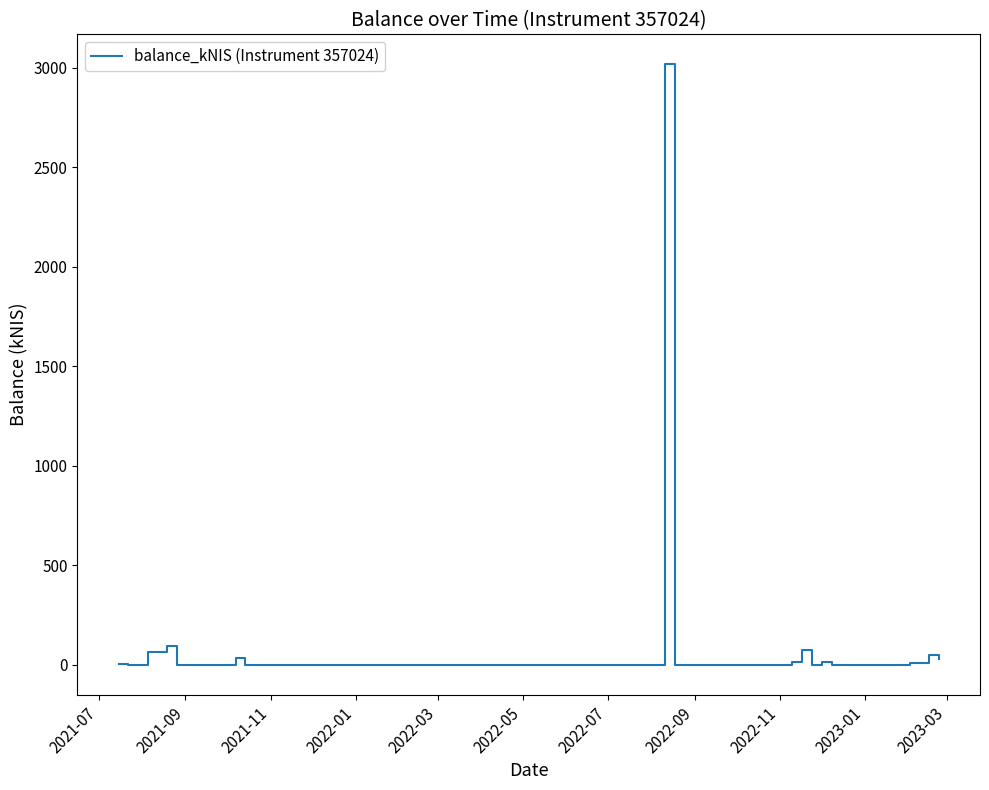

How many lines are shown in the chart?

1